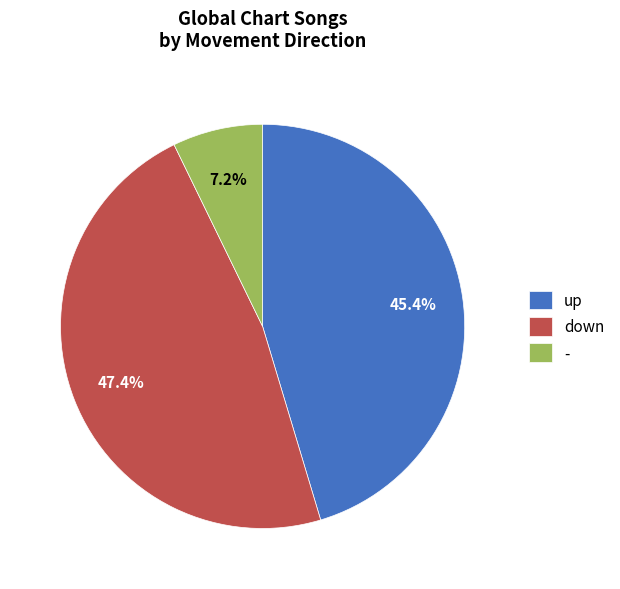

Rank the categories by value from lowest to highest.

-, up, down